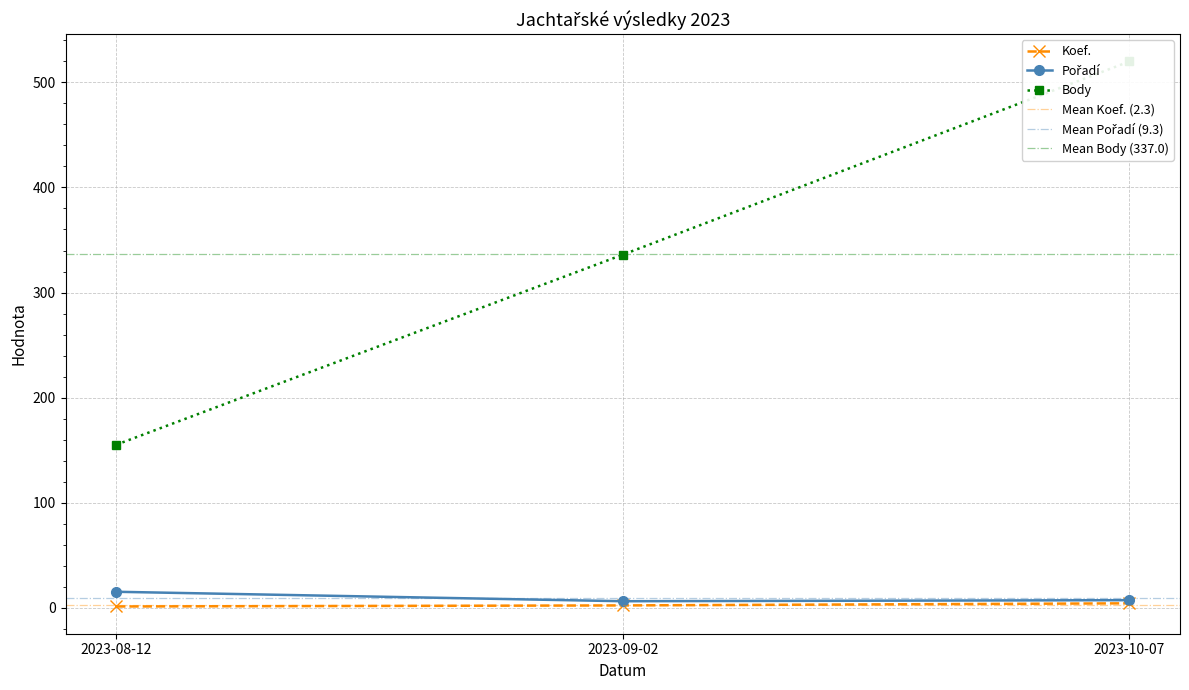

Is it true that Koef. equals 1 at 2023-08-12?

True